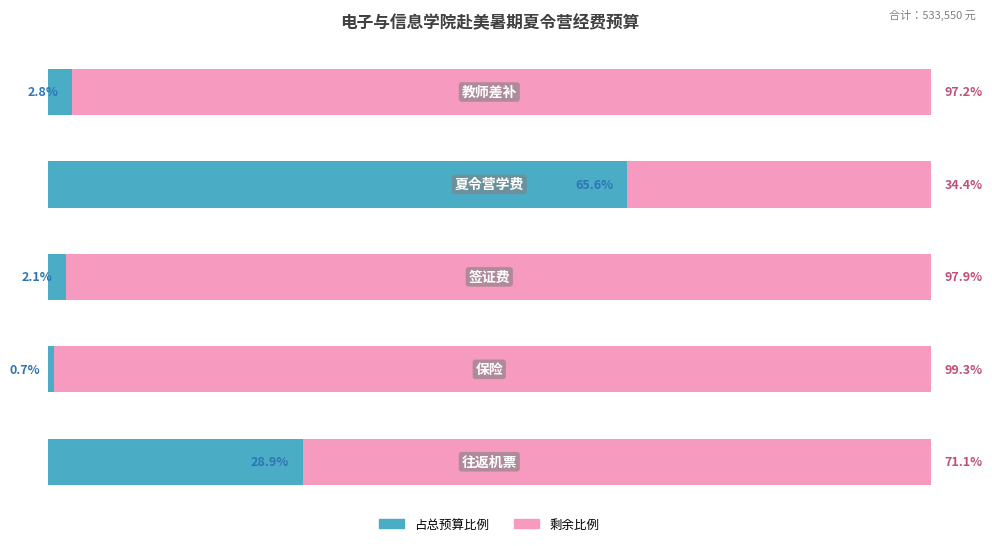

List the series in order of their overall mean, lowest first.

占总预算比例, 剩余比例